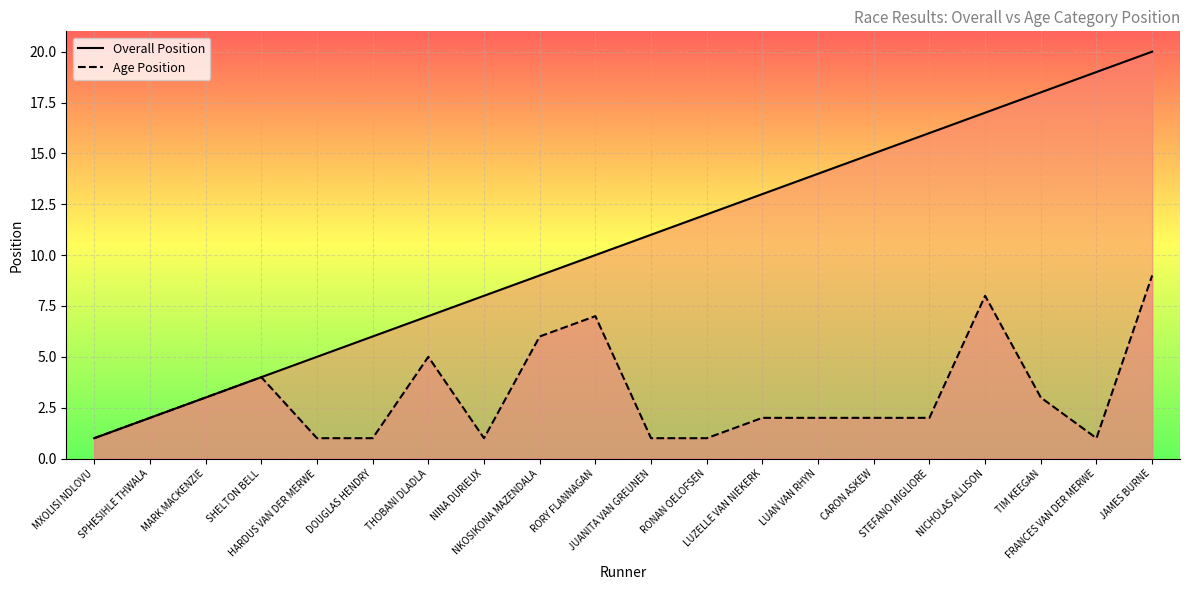

List the series in order of their peak value, lowest first.

Age Position, Overall Position